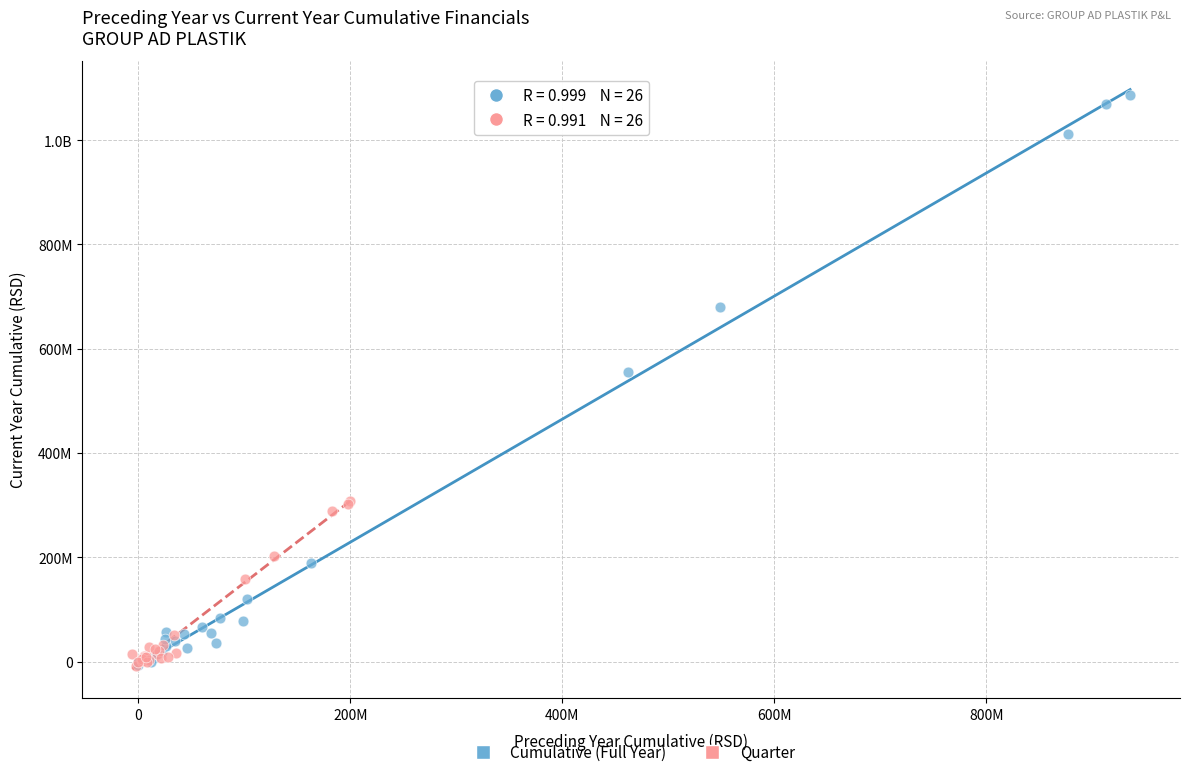

What are all the series names shown in the legend?

Cumulative (Full Year), Quarter